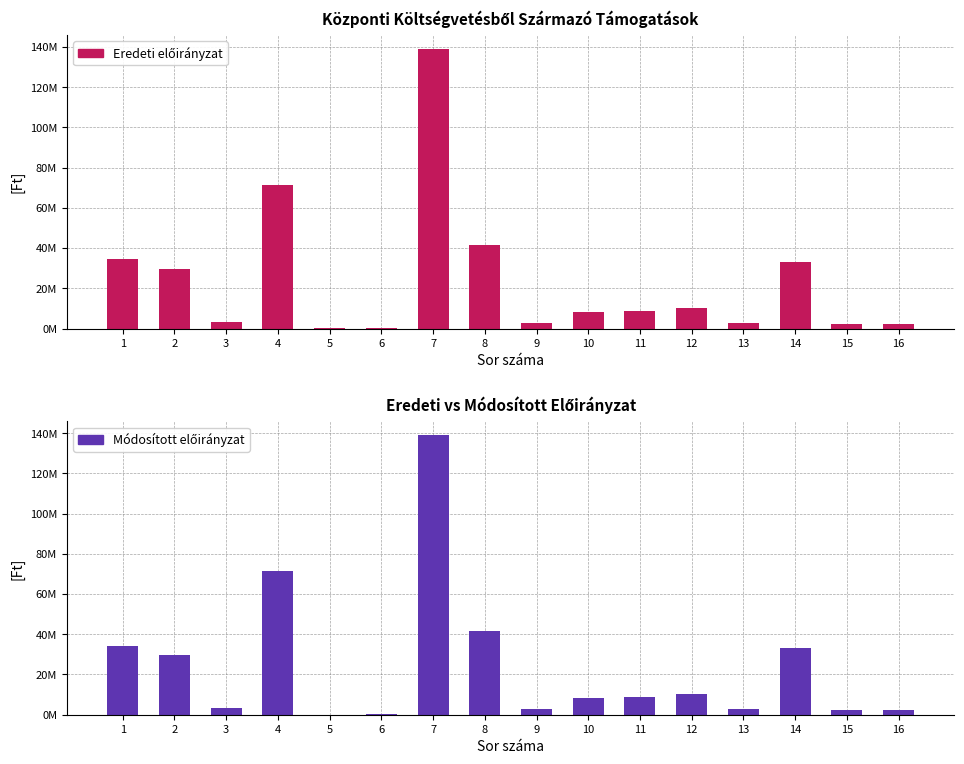

Rank the series by their average value, from highest to lowest.

Módosított előirányzat, Eredeti előirányzat